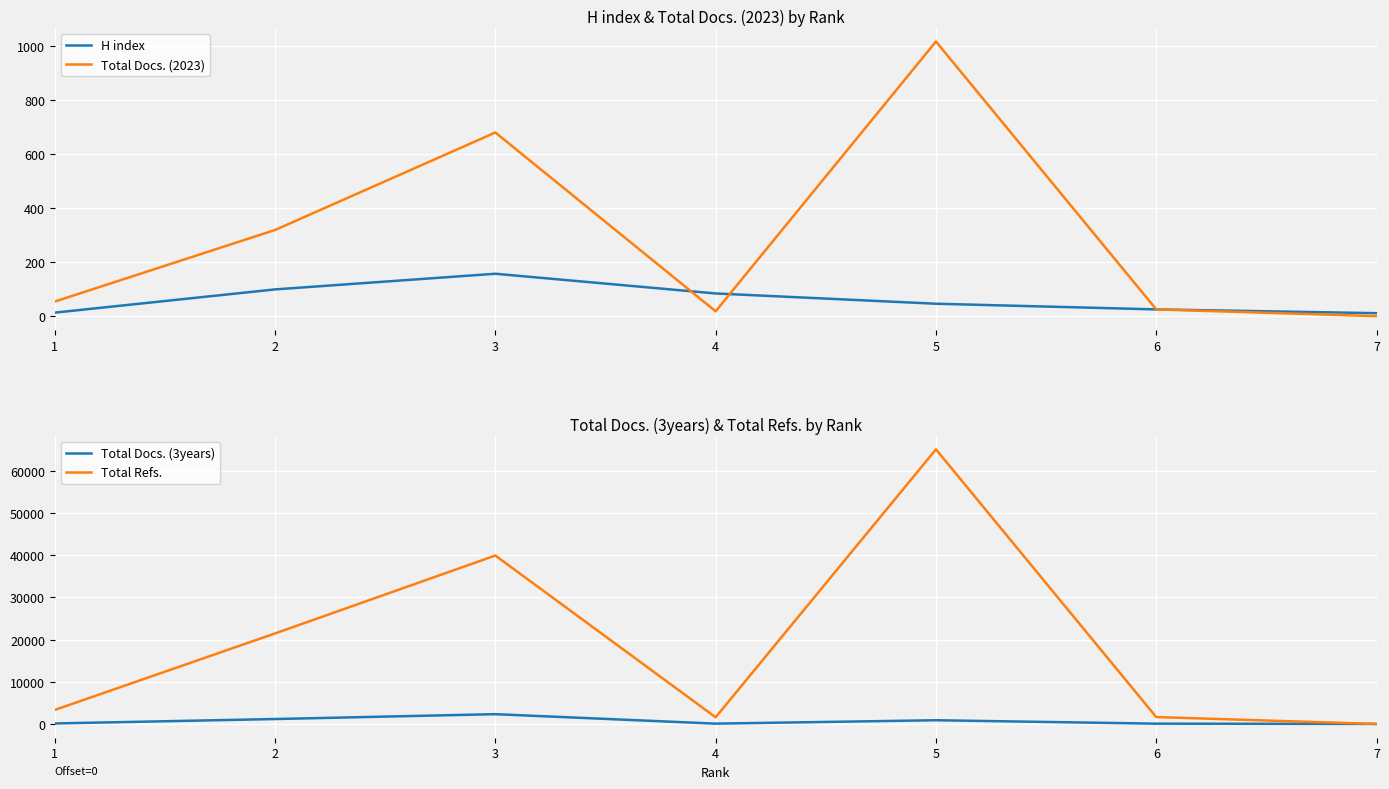

Count the number of data series in this chart.

4